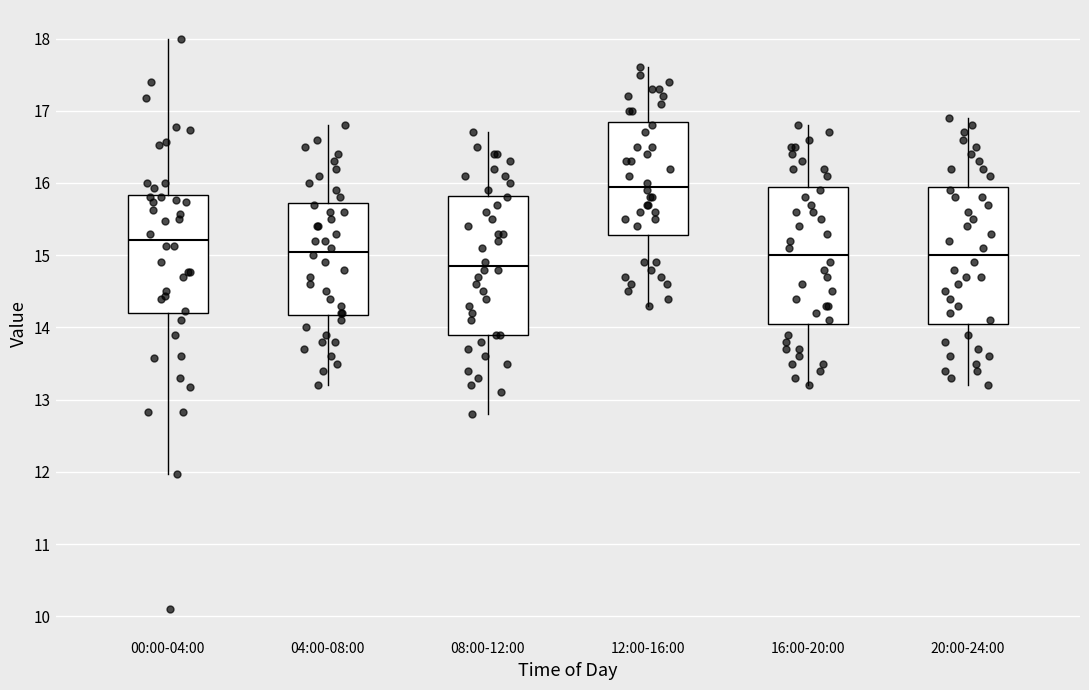

Reading left to right, transcribe this box plot: for each box, give where its median line is, the range the box spans, and where its two whiskers end, as read against the y-axis. The values are not printed on the chart, so give them approximately, as read against the axis.

00:00-04:00: median 15.2, box 14.2 to 15.8, whiskers 12.0 to 18.0
04:00-08:00: median 15.1, box 14.2 to 15.7, whiskers 13.2 to 16.8
08:00-12:00: median 14.9, box 13.9 to 15.8, whiskers 12.8 to 16.7
12:00-16:00: median 16.0, box 15.3 to 16.9, whiskers 14.3 to 17.6
16:00-20:00: median 15.0, box 14.1 to 16.0, whiskers 13.2 to 16.8
20:00-24:00: median 15.0, box 14.1 to 16.0, whiskers 13.2 to 16.9